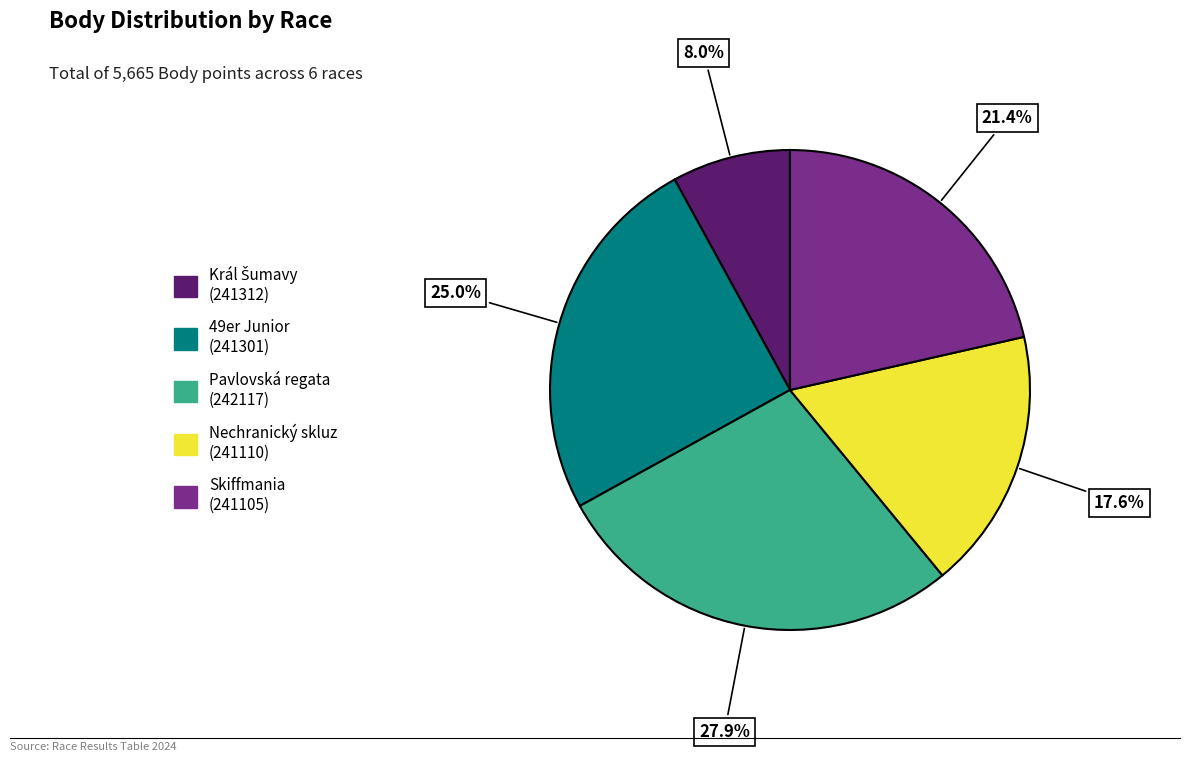

Is there a majority slice in this chart?

No